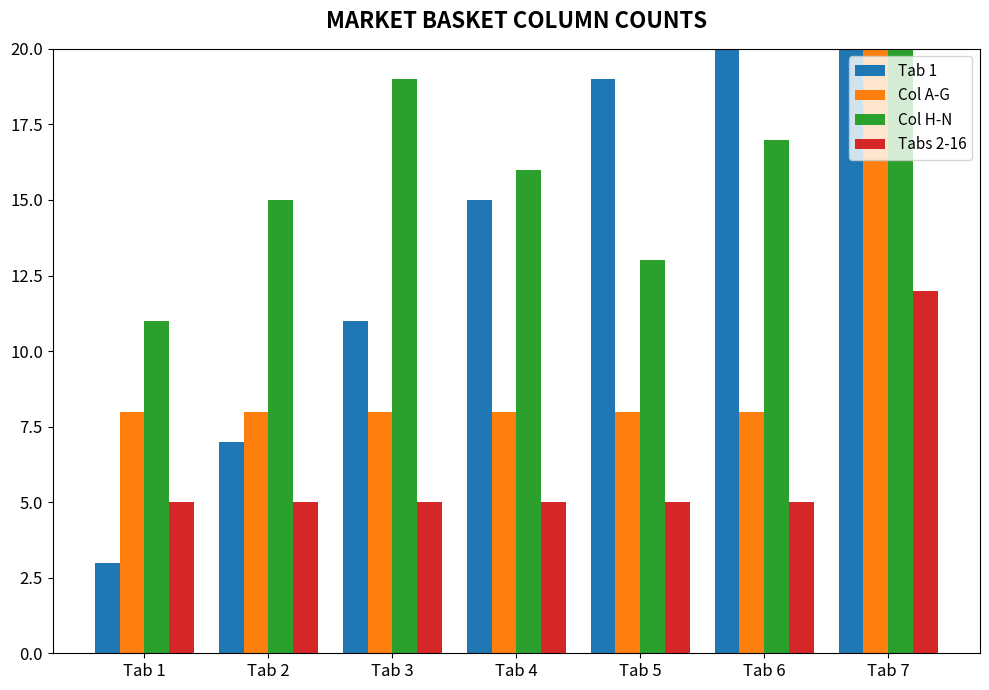

The value of Col H-N at Tab 4 is 7. True or false?

False